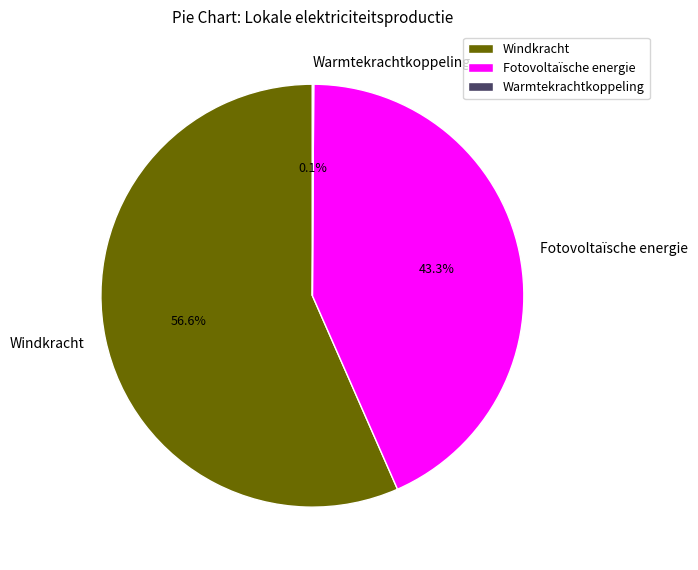

Approximately how many times larger is the value at Fotovoltaïsche energie compared to Windkracht?

0.8